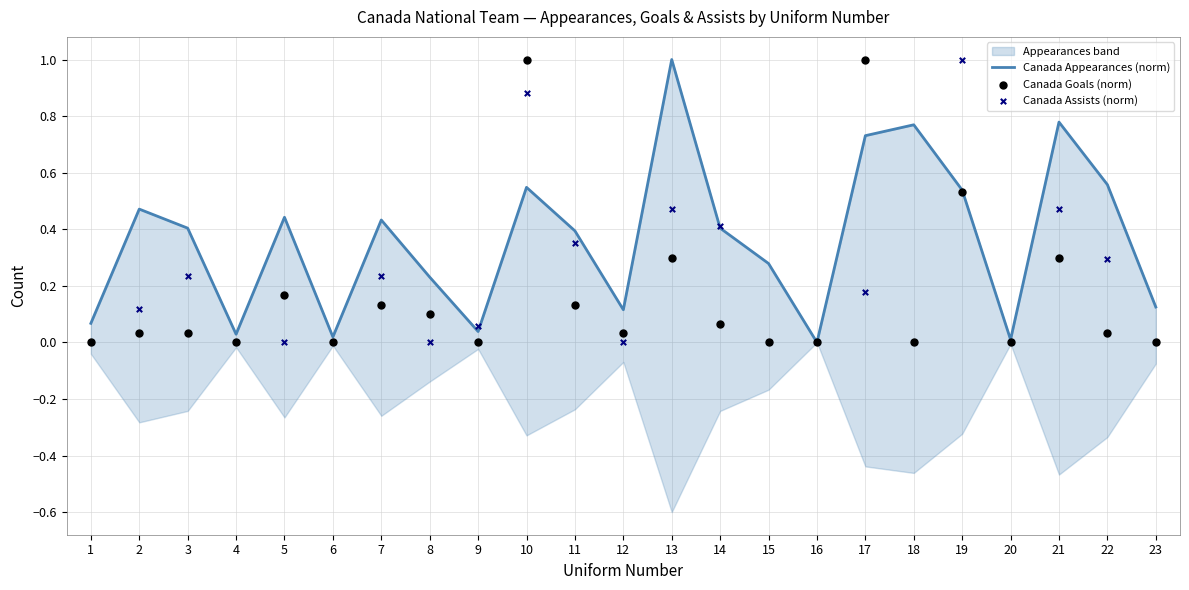

Is the value of Canada Goals (norm) at 3 greater than the value of Canada Assists (norm) at 2?

No